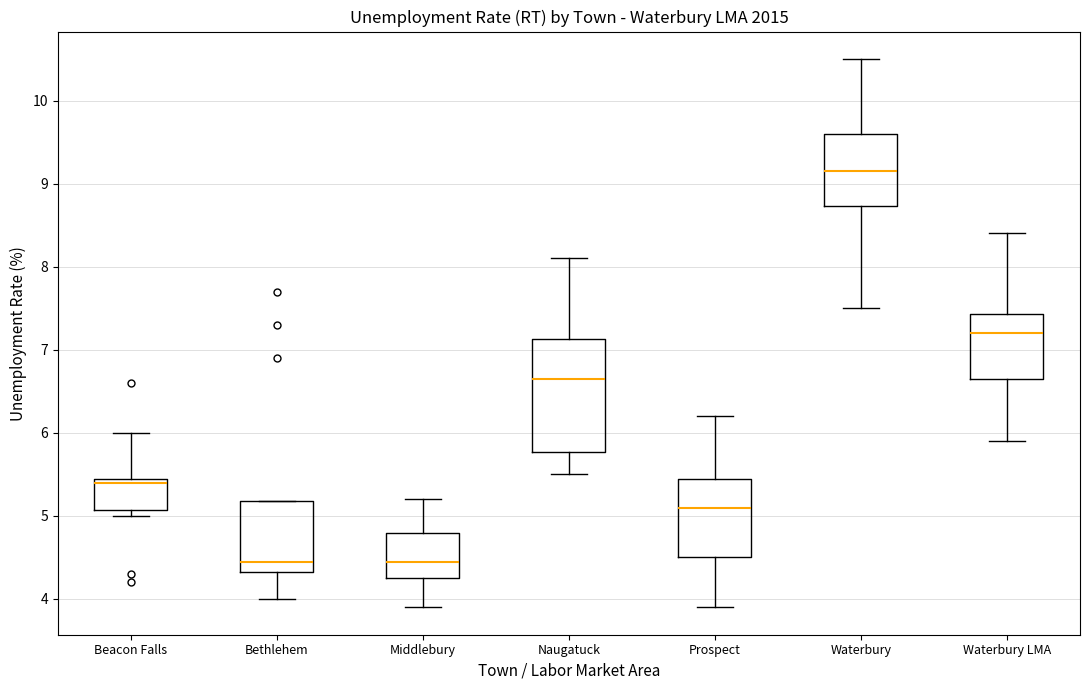

Reading left to right, transcribe this box plot: for each box, give where its median line is, the range the box spans, and where its two whiskers end, as read against the y-axis. The values are not printed on the chart, so give them approximately, as read against the axis.

Beacon Falls: median 5.4, box 5.1 to 5.5, whiskers 5.0 to 6.0
Bethlehem: median 4.5, box 4.3 to 5.2, whiskers 4.0 to 5.2
Middlebury: median 4.5, box 4.3 to 4.8, whiskers 3.9 to 5.2
Naugatuck: median 6.7, box 5.8 to 7.1, whiskers 5.5 to 8.1
Prospect: median 5.1, box 4.5 to 5.5, whiskers 3.9 to 6.2
Waterbury: median 9.2, box 8.7 to 9.6, whiskers 7.5 to 10.5
Waterbury LMA: median 7.2, box 6.7 to 7.4, whiskers 5.9 to 8.4